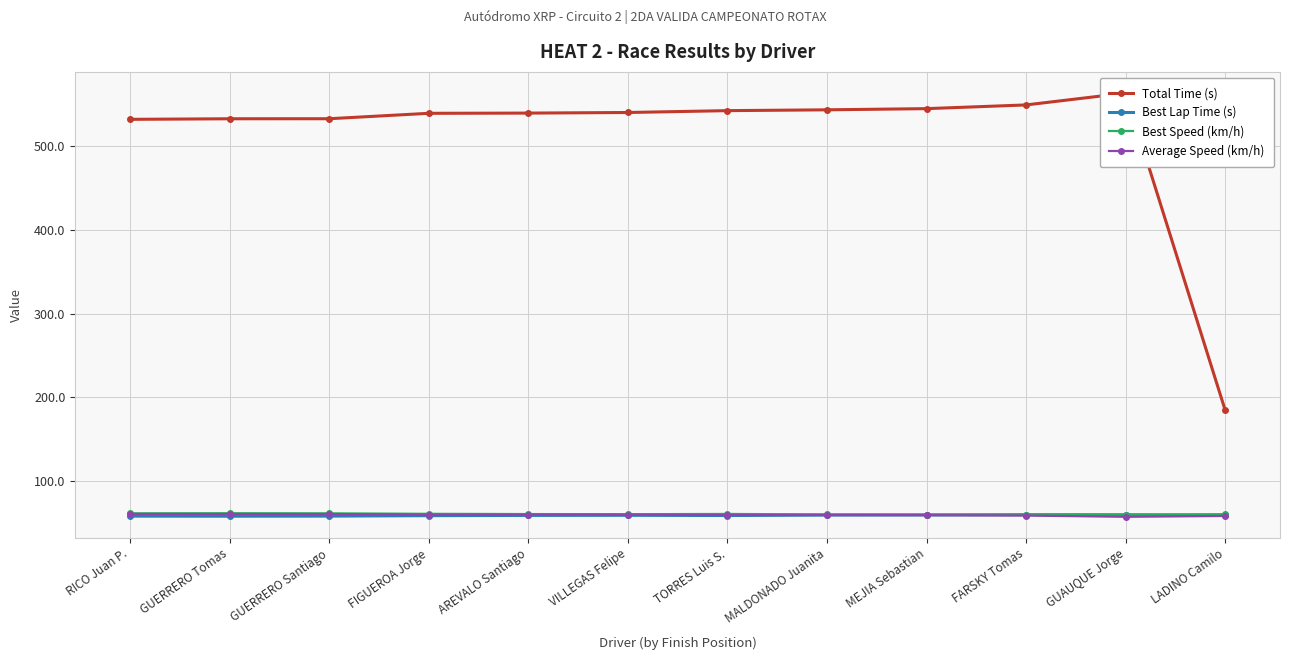

What is the label of the 2nd point from the left?

GUERRERO Tomas